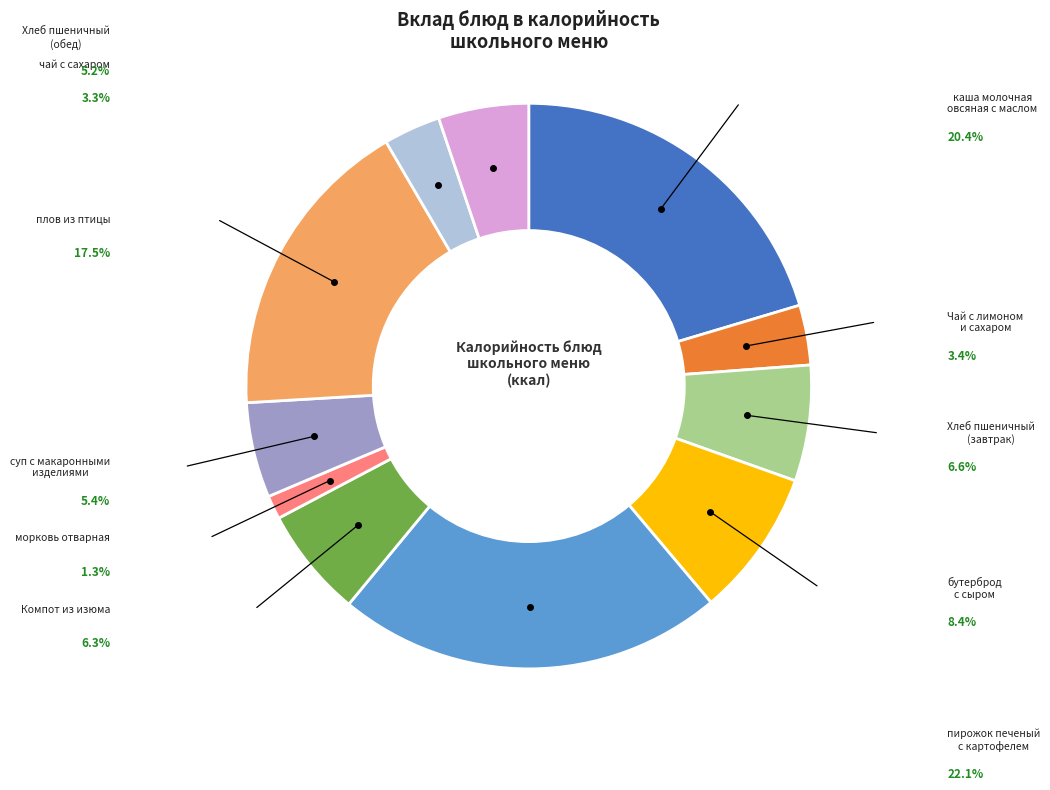

Does any single category account for the majority?

No